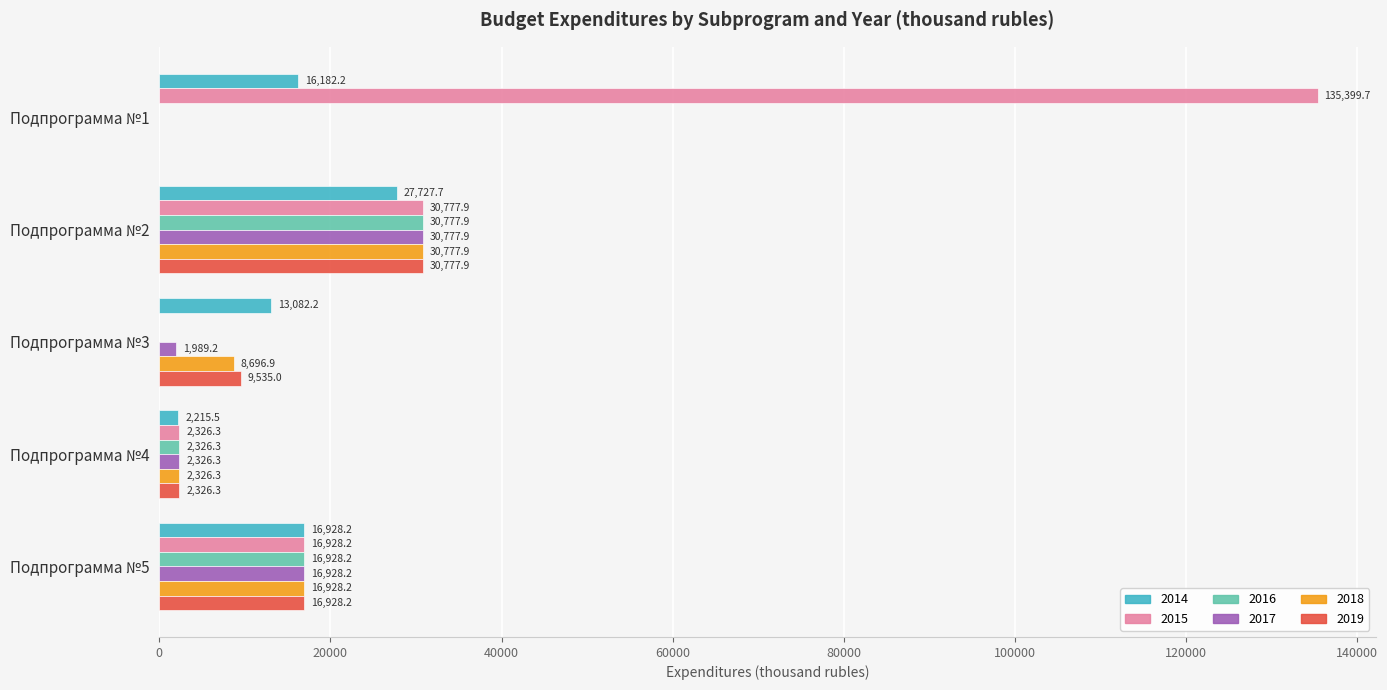

What is the maximum value shown in the chart?

135399.7